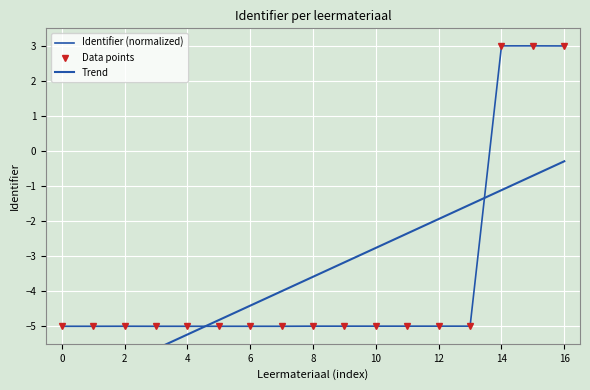

Is this an area chart (filled region under the line)?

No